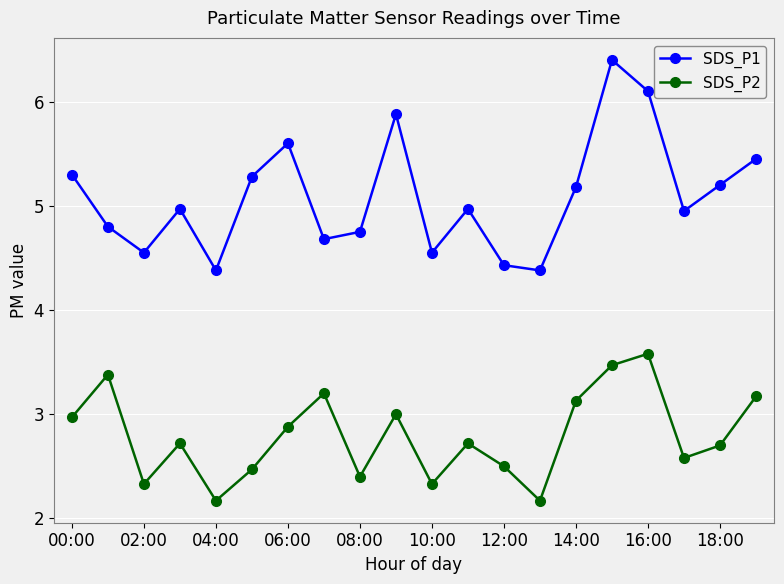

True or false: SDS_P2 has more than 1 points higher than both neighbors.

True